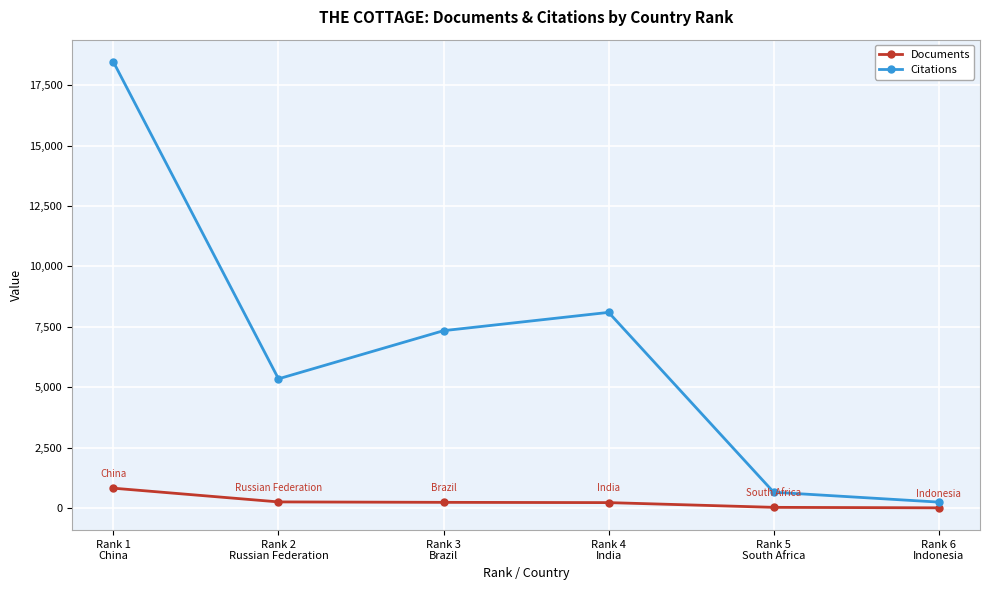

Which series has the largest total across all categories?

Citations